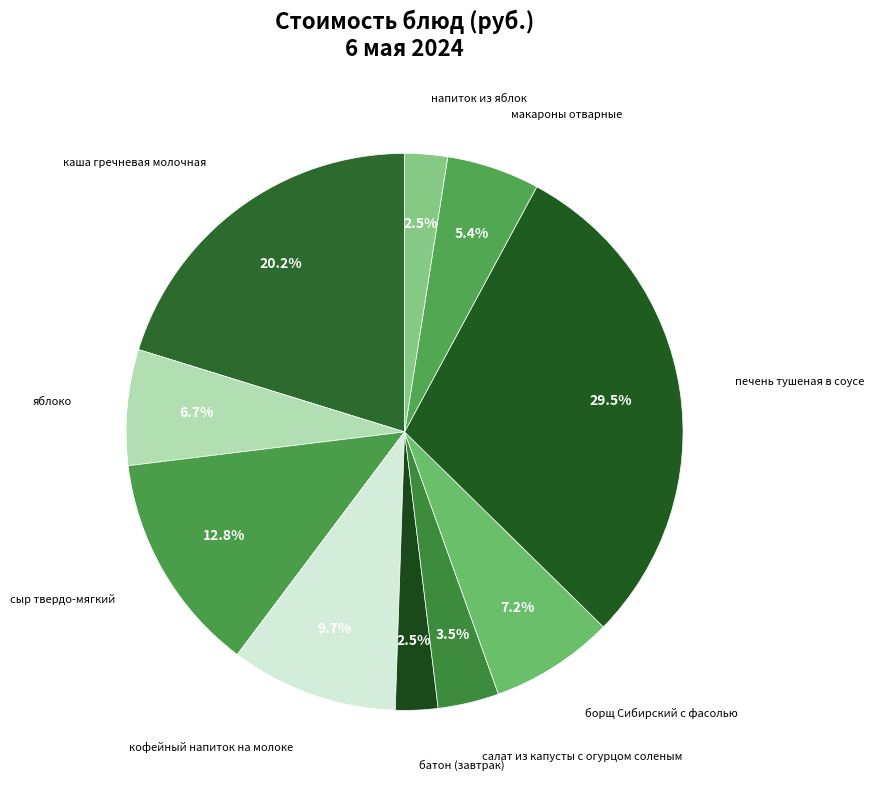

To the nearest percent, what is the difference between the largest and smallest slice percentages?

27%